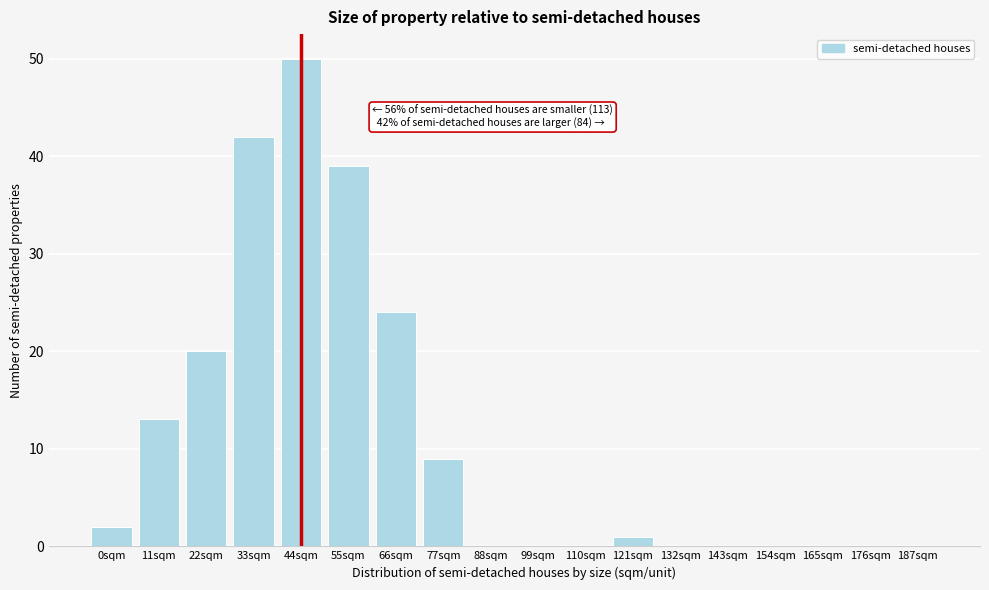

Reading left to right, transcribe all the data shown in this chart.

0sqm=2	11sqm=13	22sqm=20	33sqm=42	44sqm=50	55sqm=39	66sqm=24	77sqm=9	88sqm=0	99sqm=0	110sqm=0	121sqm=1	132sqm=0	143sqm=0	154sqm=0	165sqm=0	176sqm=0	187sqm=0